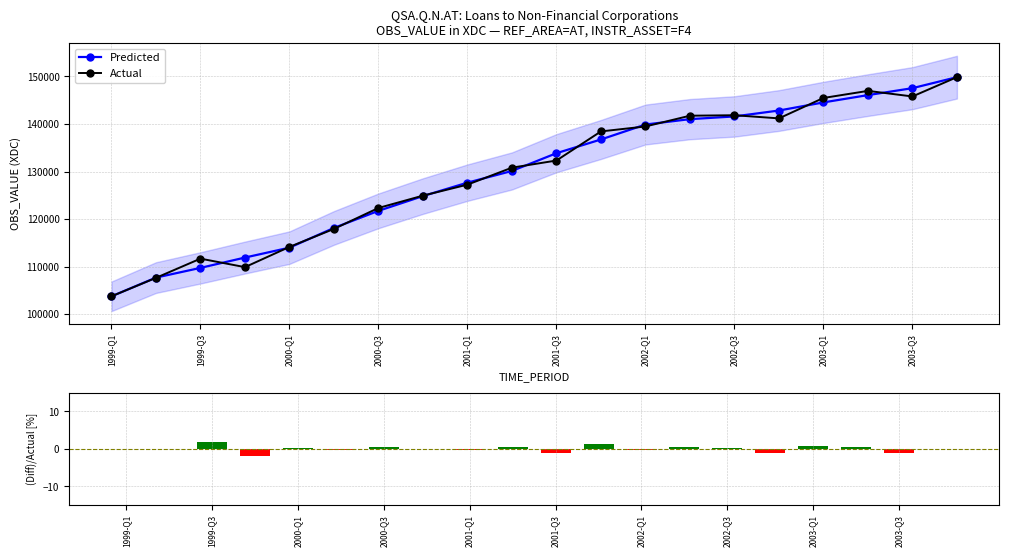

Where is the first local maximum for Actual?

1999-Q3